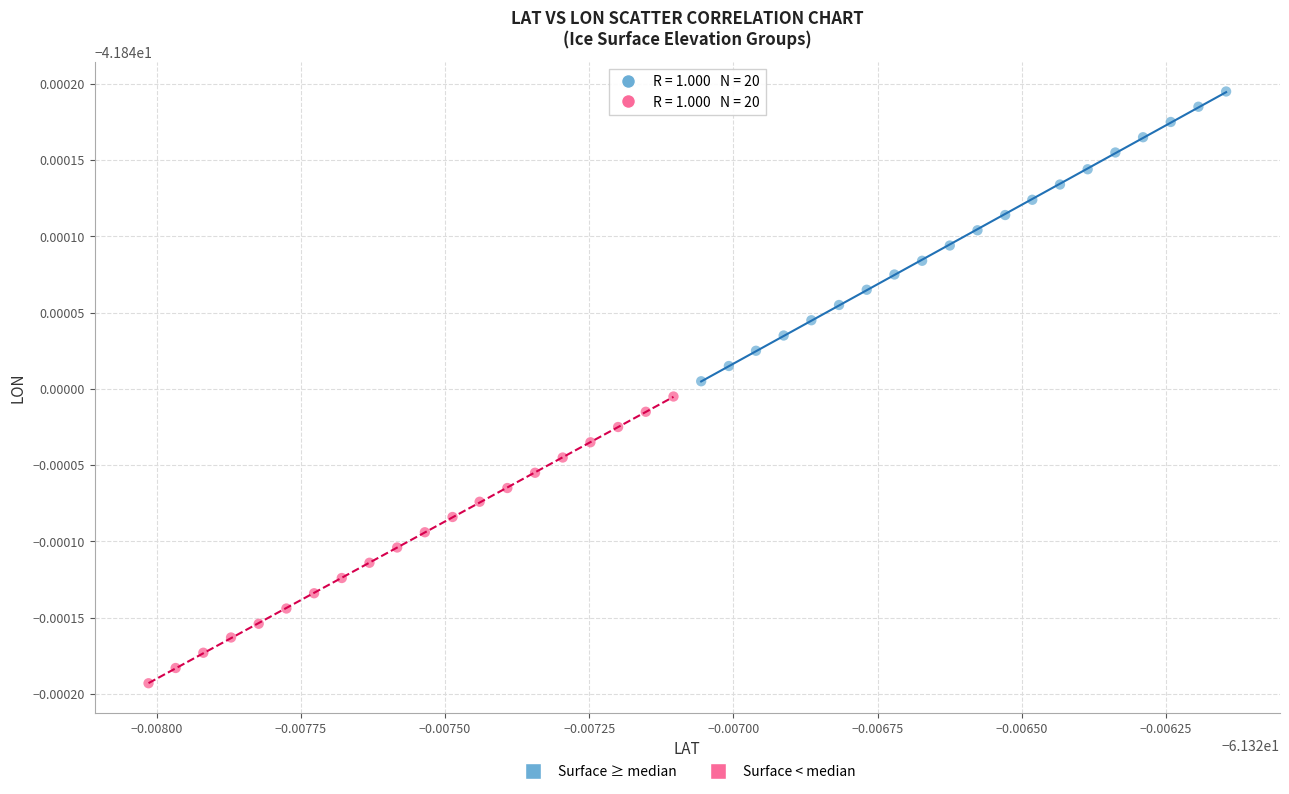

Which series has the largest Y range (max minus min)?

Surface ≥ median